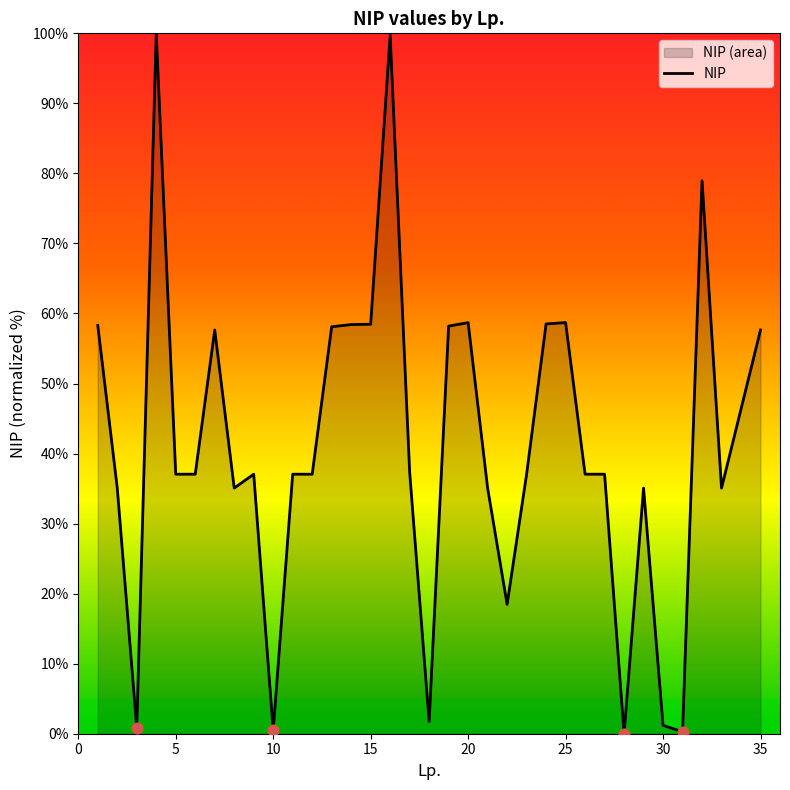

What is the difference between the maximum and minimum values?

100.0